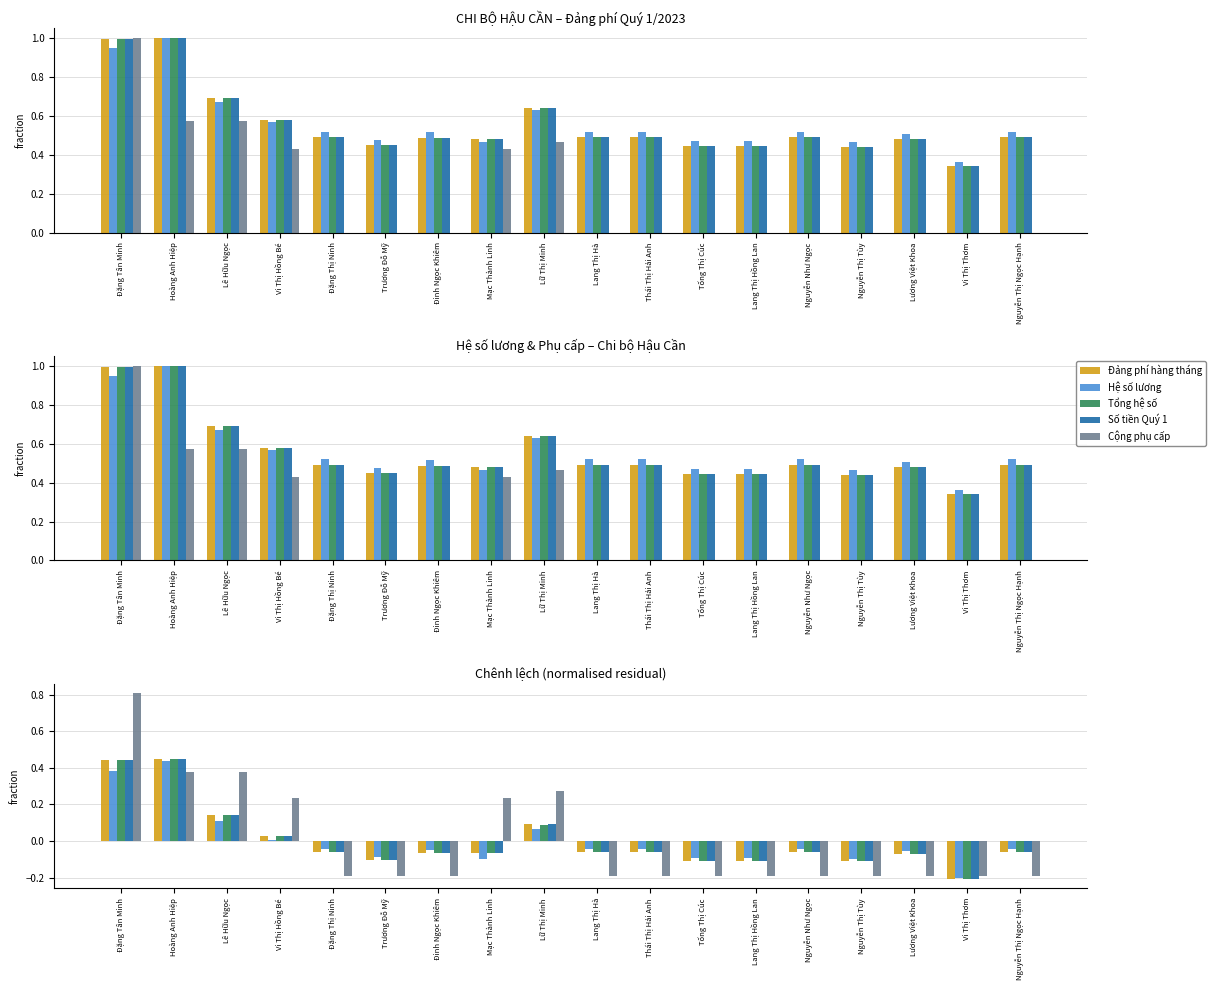

What position from the left is Nguyễn Thị Tùy?

15